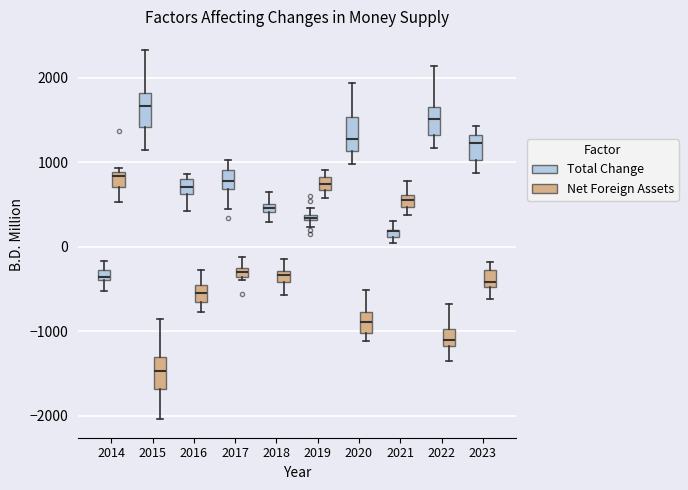

Where does the median line of the box for 2020 (Total Change) sit on the y-axis? The values are not printed on the chart, so give them approximately, as read against the axis.

1300